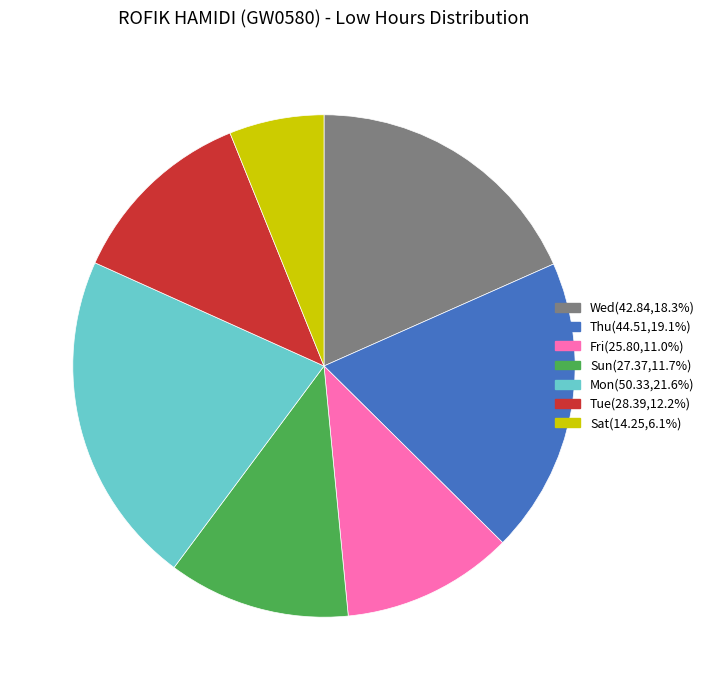

Is there any slice that represents more than half of the pie?

No